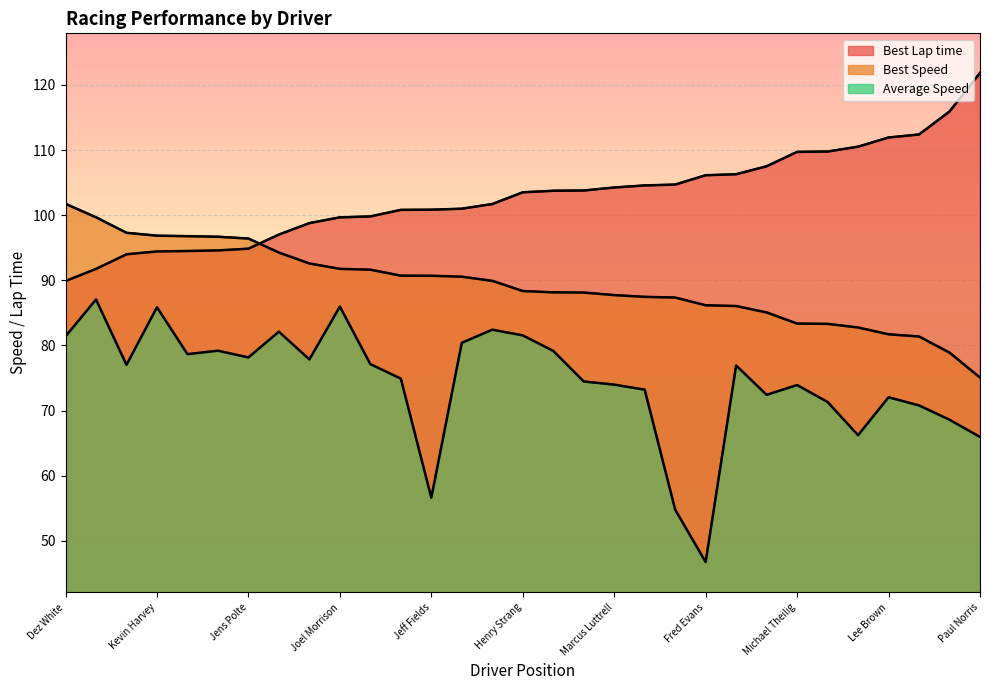

What position from the right is Jeff Fields?

19